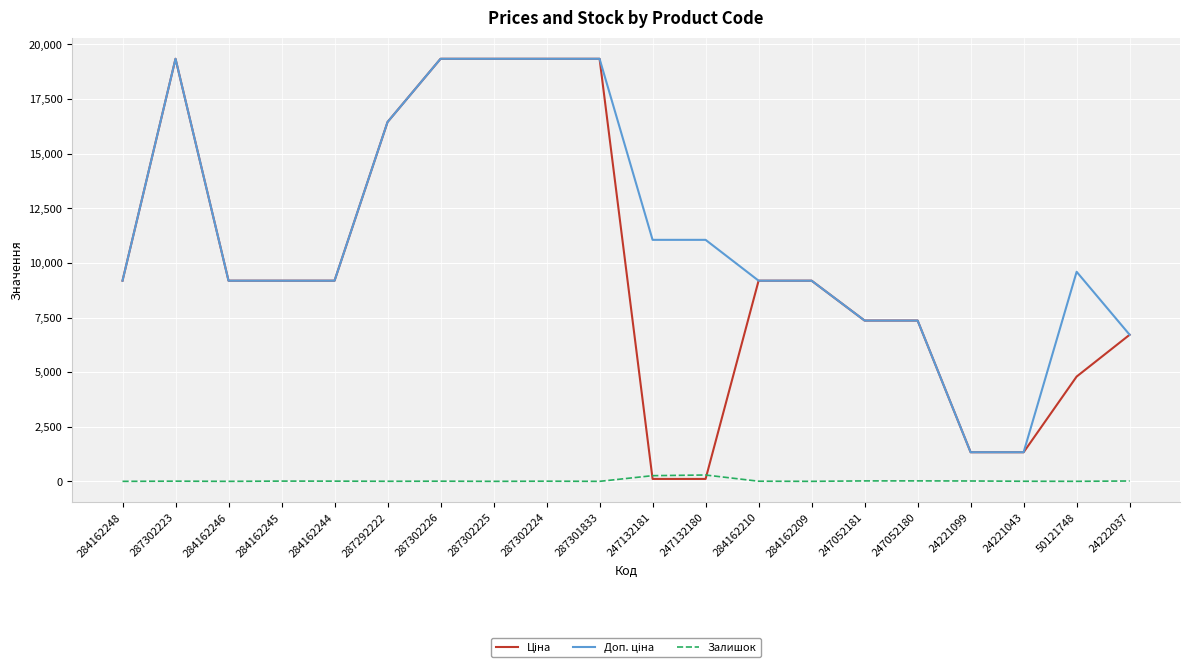

Does the chart have visible grid lines?

Yes